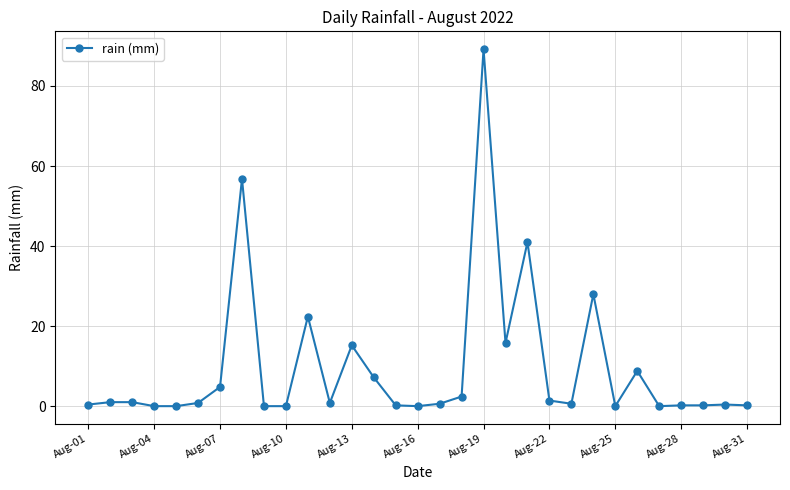

True or false: there are more than 0 points higher than both neighbors.

True